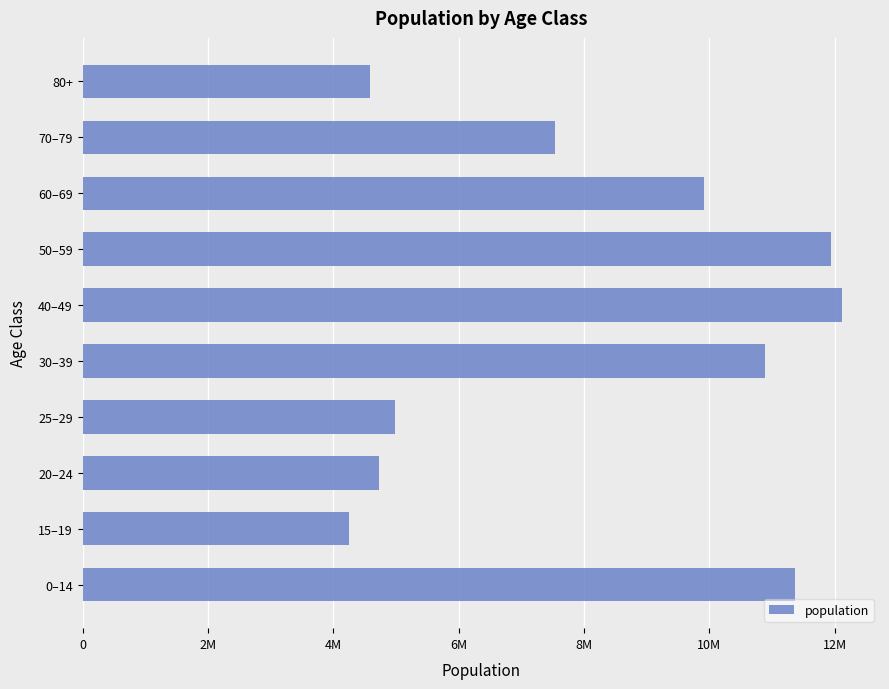

What is the difference between the maximum and minimum values?

7861323